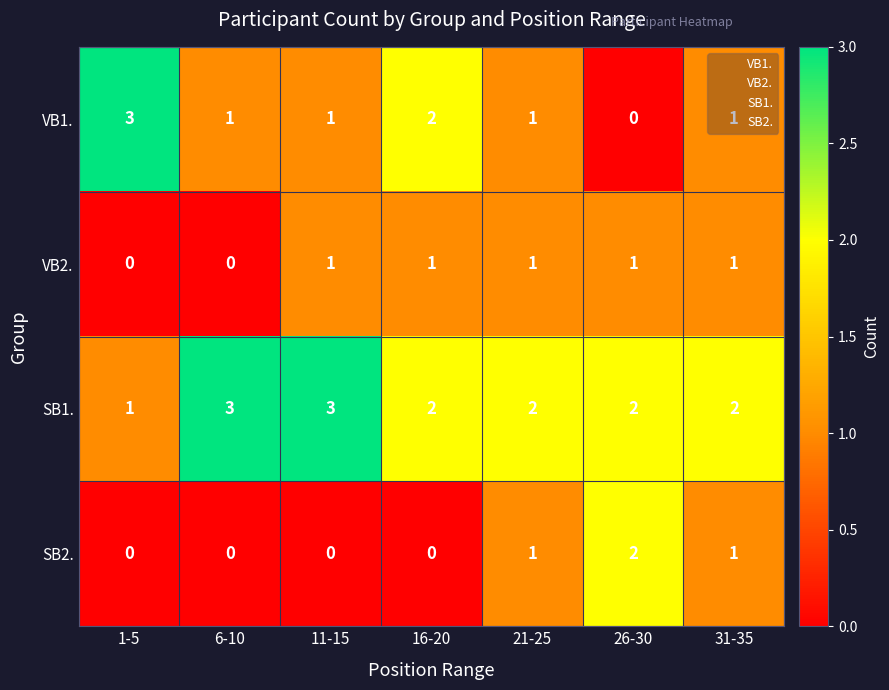

What is the difference between the maximum and minimum values in the VB1. series?

3